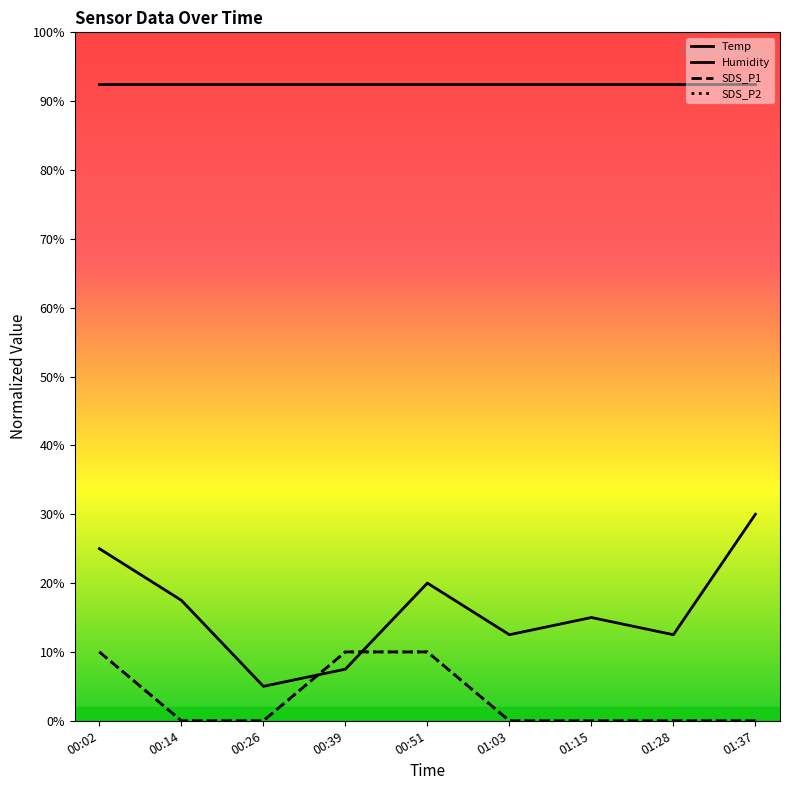

The SDS_P2 series shows 0.0 at 01:15. True or false?

True